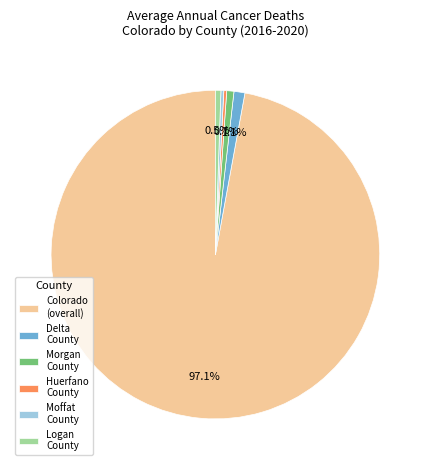

Combined, do Moffat County and Logan County account for over 50%?

No